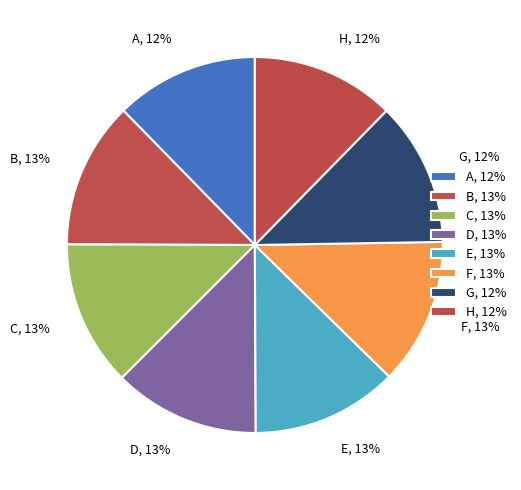

To the nearest percent, what portion does A represent?

12%